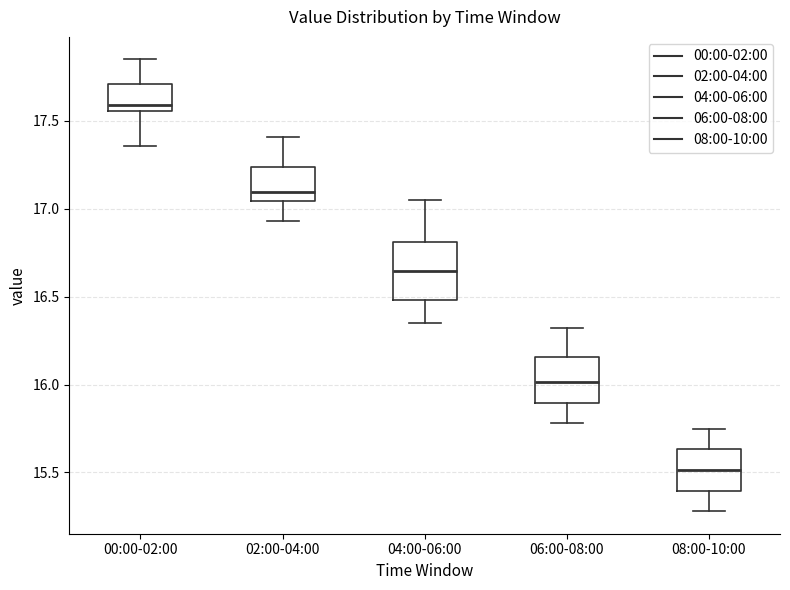

Reading left to right, read every box against the y-axis: the position of its median line, the range the box covers, and the ends of its whiskers. The values are not printed on the chart, so give them approximately, as read against the axis.

00:00-02:00: median 17.60, box 17.55 to 17.70, whiskers 17.35 to 17.85
02:00-04:00: median 17.10, box 17.05 to 17.25, whiskers 16.95 to 17.40
04:00-06:00: median 16.65, box 16.50 to 16.80, whiskers 16.35 to 17.05
06:00-08:00: median 16.00, box 15.90 to 16.15, whiskers 15.80 to 16.30
08:00-10:00: median 15.50, box 15.40 to 15.65, whiskers 15.30 to 15.75